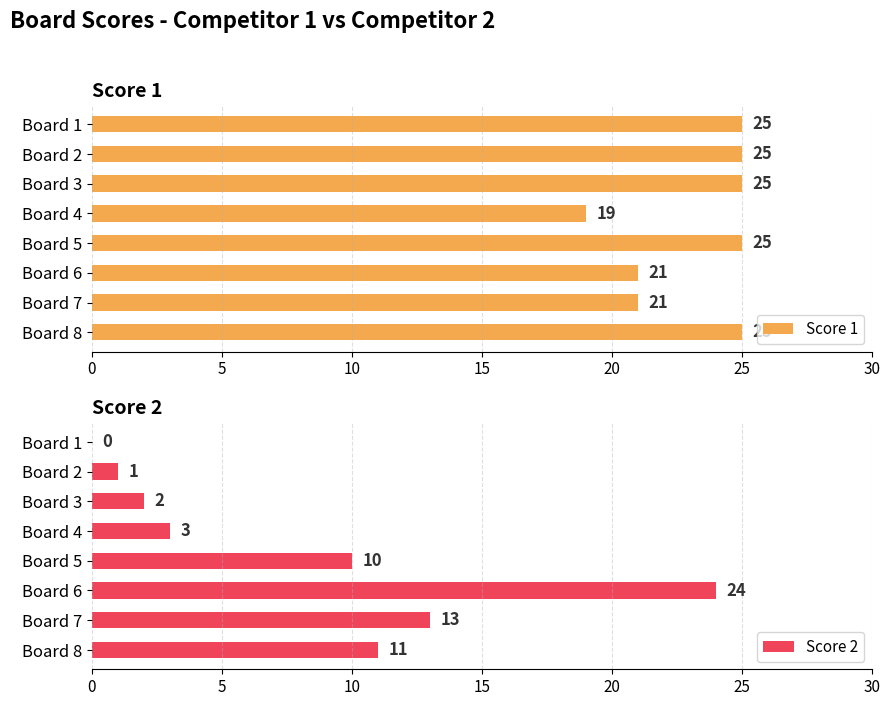

List the series in order of their overall mean, highest first.

Score 1, Score 2